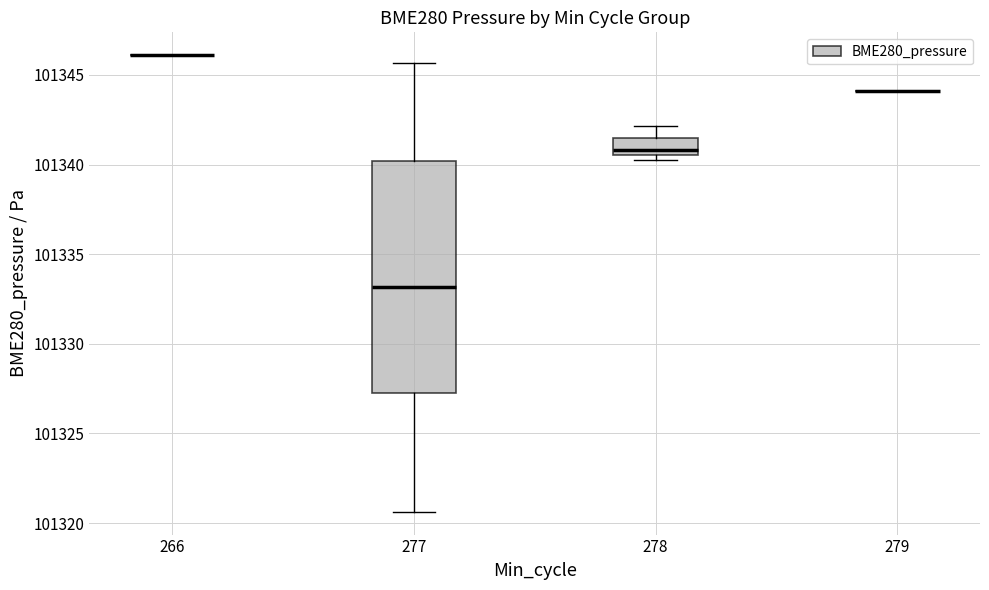

Reading left to right, transcribe this box plot: for each box, give where its median line is, the range the box spans, and where its two whiskers end, as read against the y-axis. The values are not printed on the chart, so give them approximately, as read against the axis.

266: box collapsed to a line at 101346.0, whiskers 101346.0 to 101346.0
277: median 101333.0, box 101327.5 to 101340.0, whiskers 101320.5 to 101345.5
278: median 101341.0, box 101340.5 to 101341.5, whiskers 101340.5 (just below the box's lower edge) to 101342.0
279: box collapsed to a line at 101344.0, whiskers 101344.0 to 101344.0